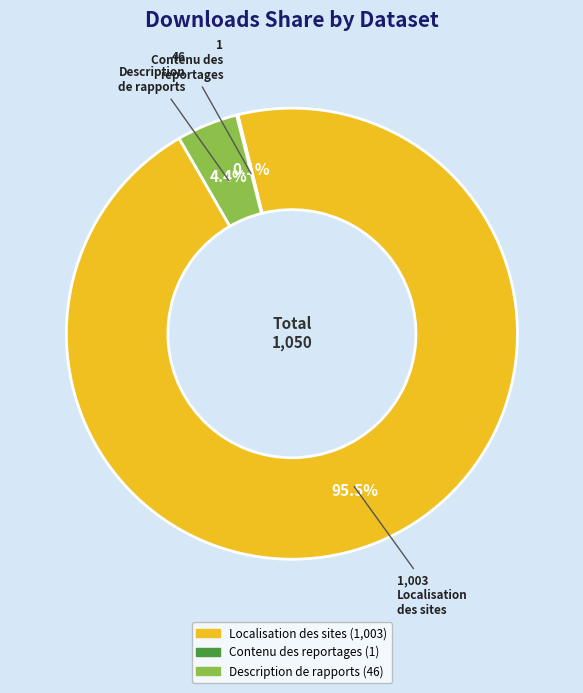

Is there any slice that represents more than half of the pie?

Yes